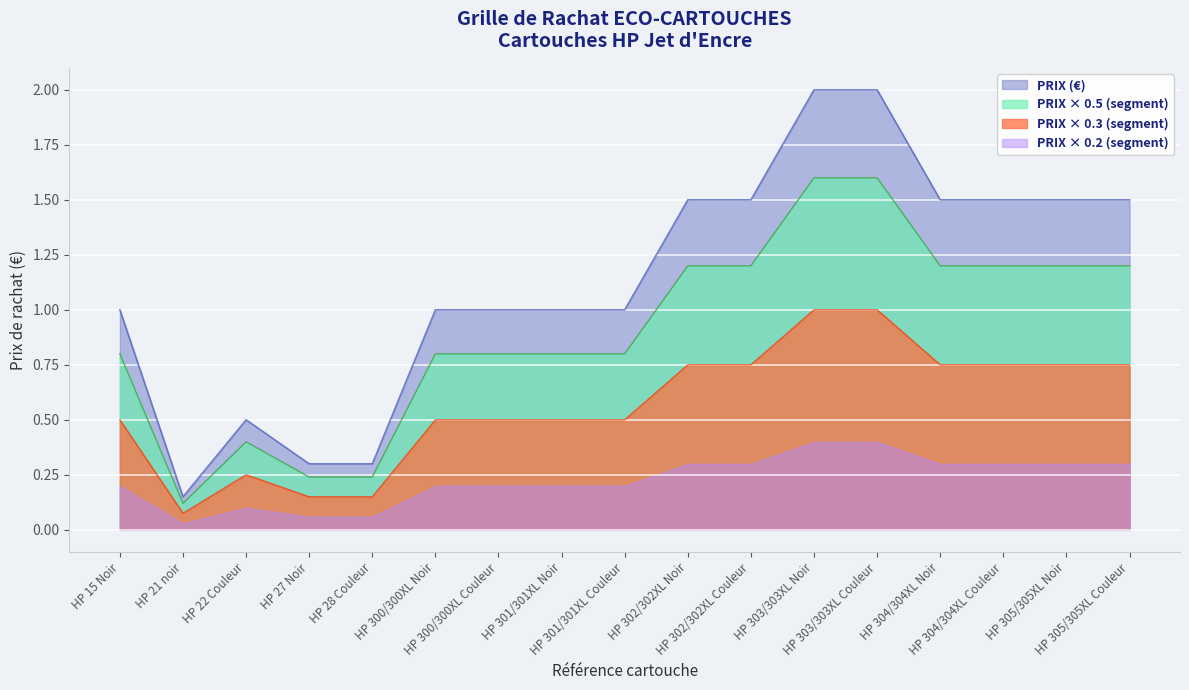

Which has a higher value, HP 304/304XL Noir or HP 305/305XL Couleur?

HP 304/304XL Noir